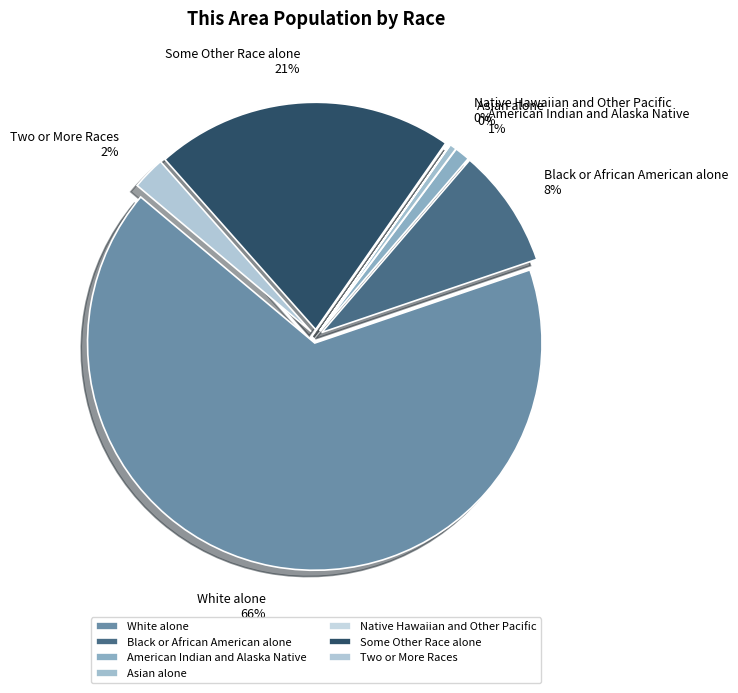

True or false: White alone accounts for 79% of the total.

False